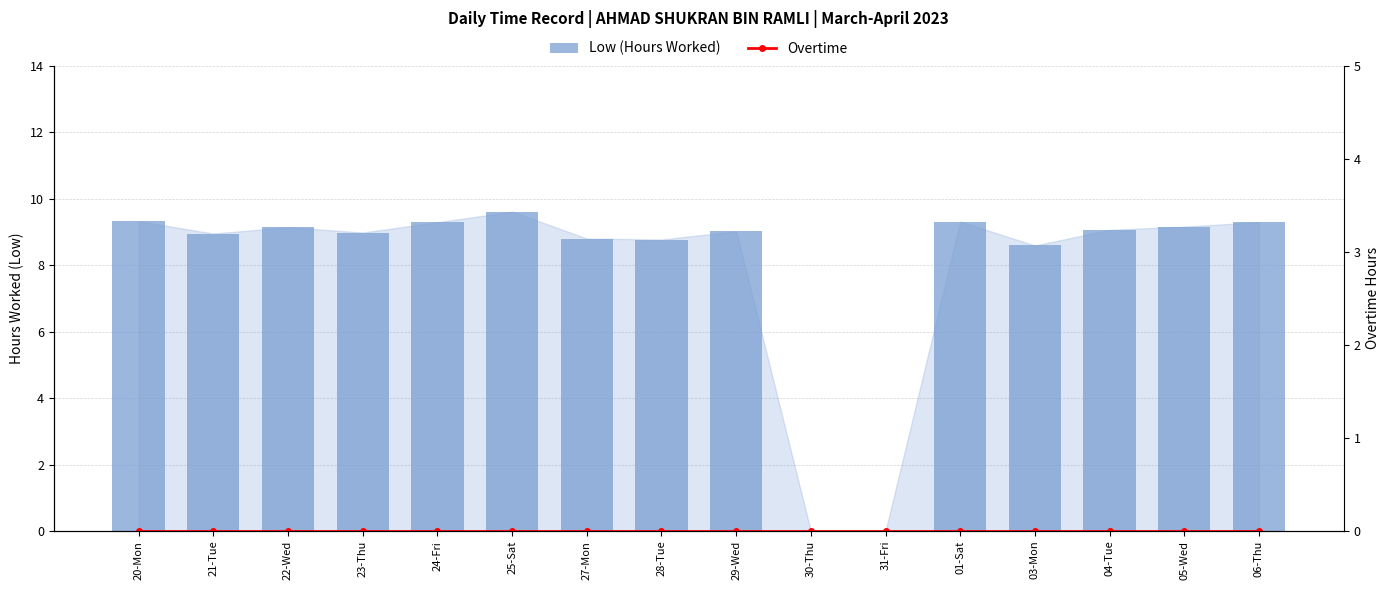

Rank the series by their average value, from lowest to highest.

Overtime, Low (Hours Worked)